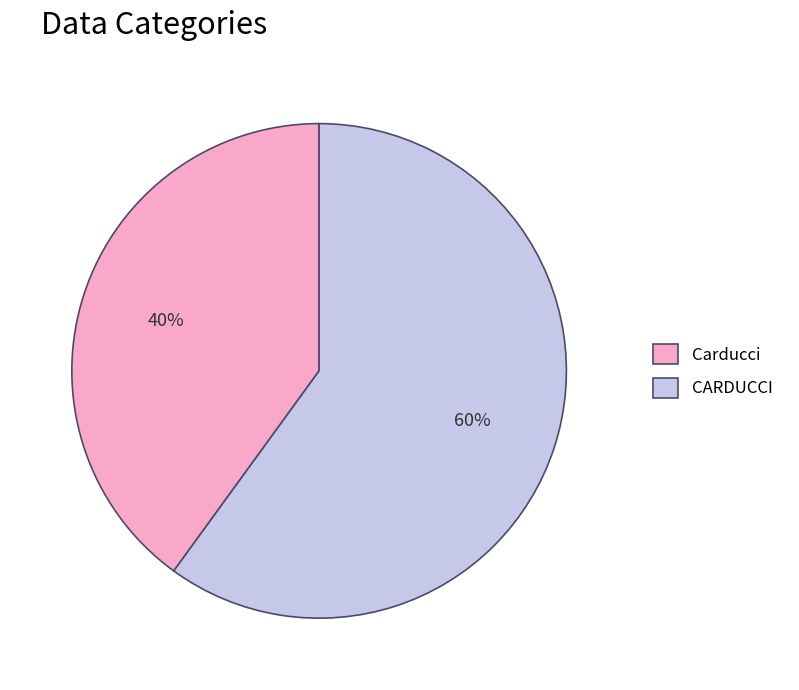

Which category accounts for the majority?

CARDUCCI